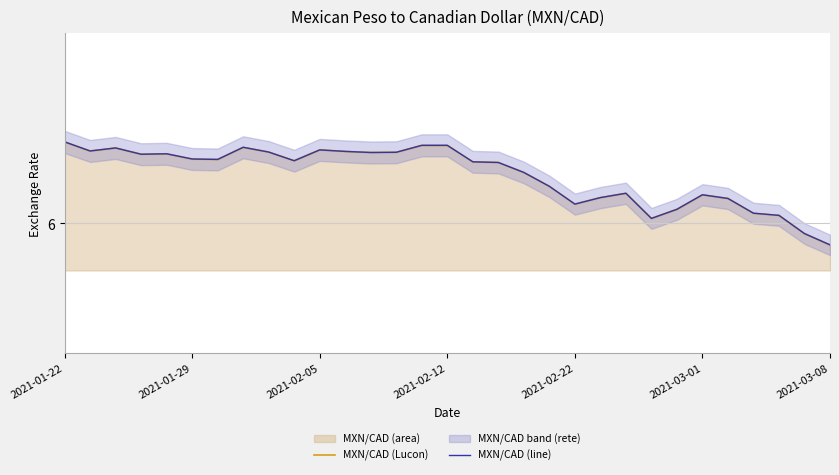

Does the chart display data point markers on the line(s)?

No